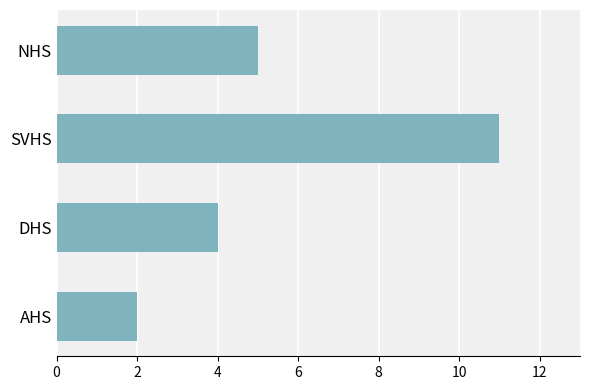

How many values are between 4 and 11?

3